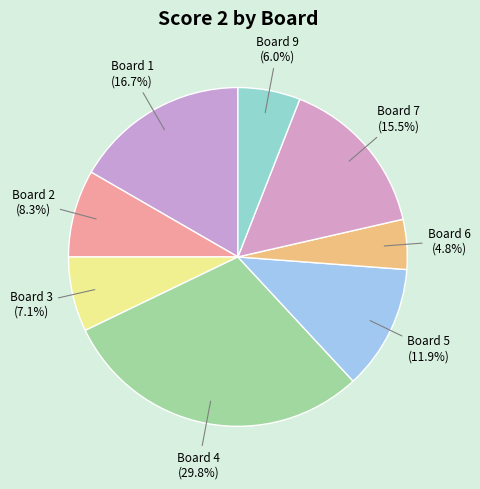

How many segments does this pie chart have?

8